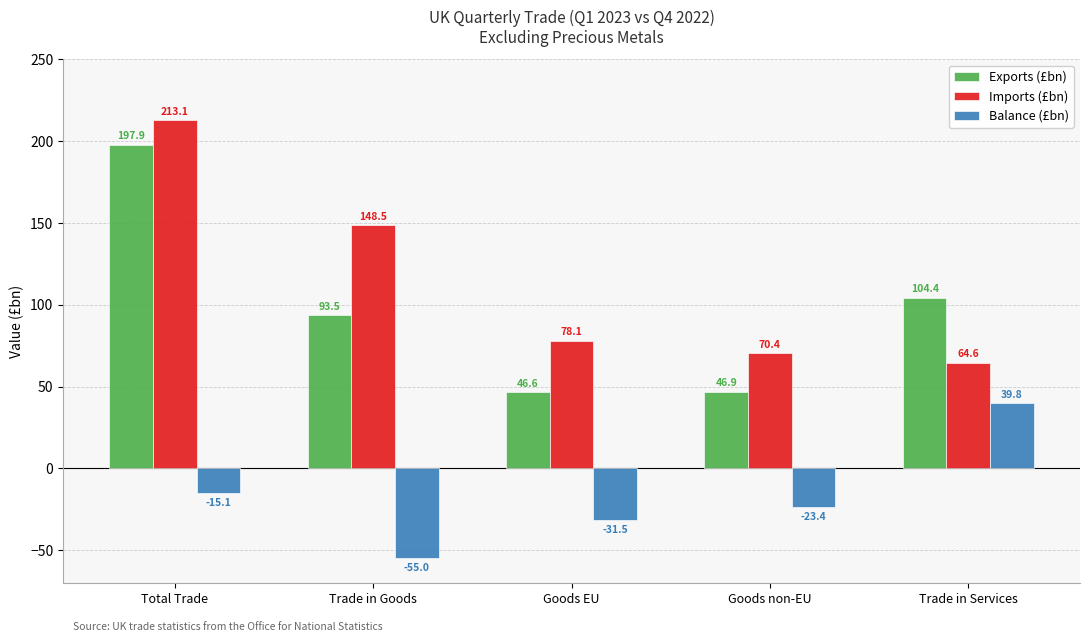

The Balance (£bn) series shows -55.0 at Trade in Goods. True or false?

True